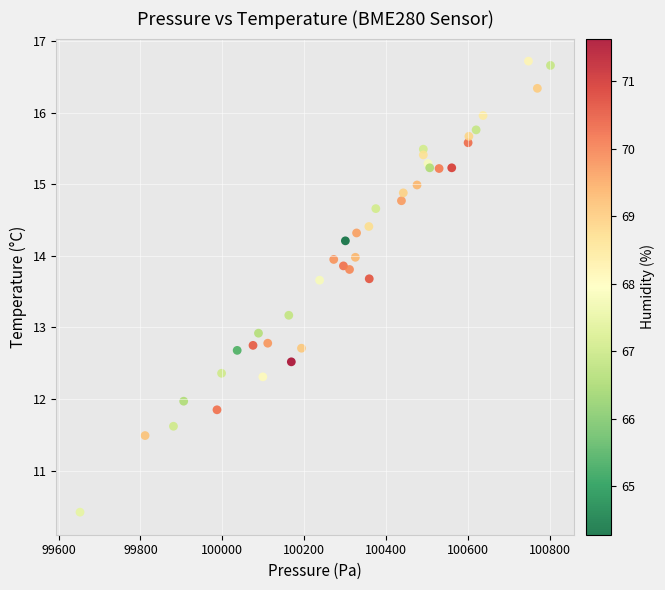

What Y value in the scatter plot is closest to 13?

12.9